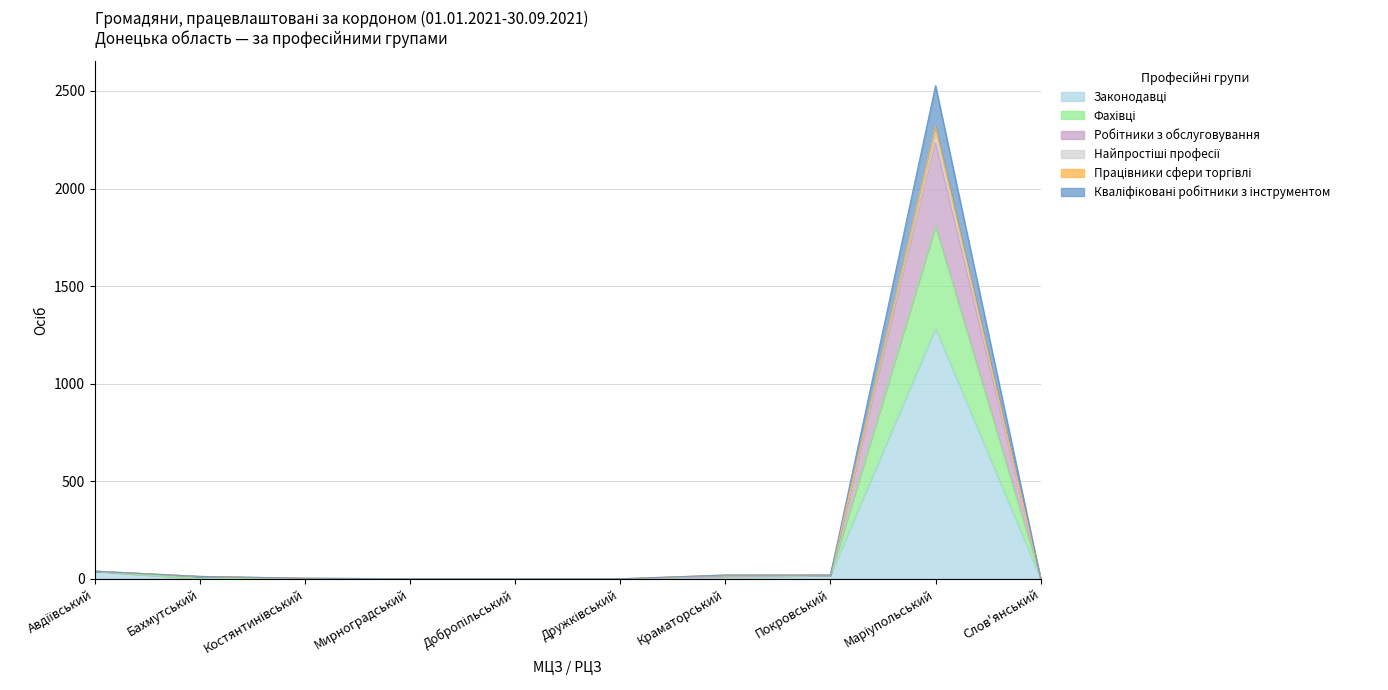

True or false: Робітники з обслуговування and Фахівці cross at least once.

False